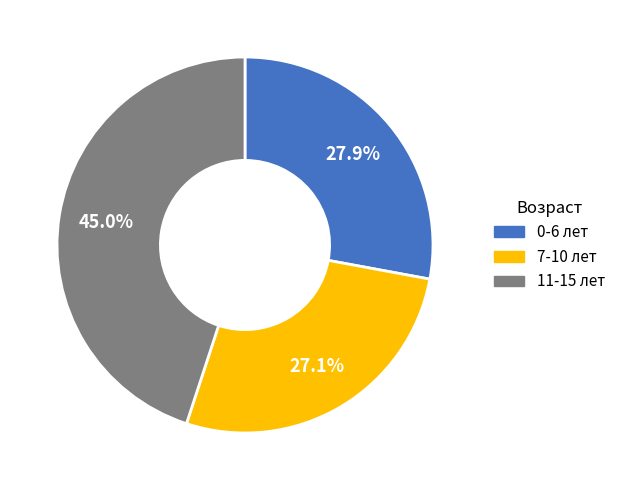

What portion of the pie excludes 0-6 лет?

72.1%